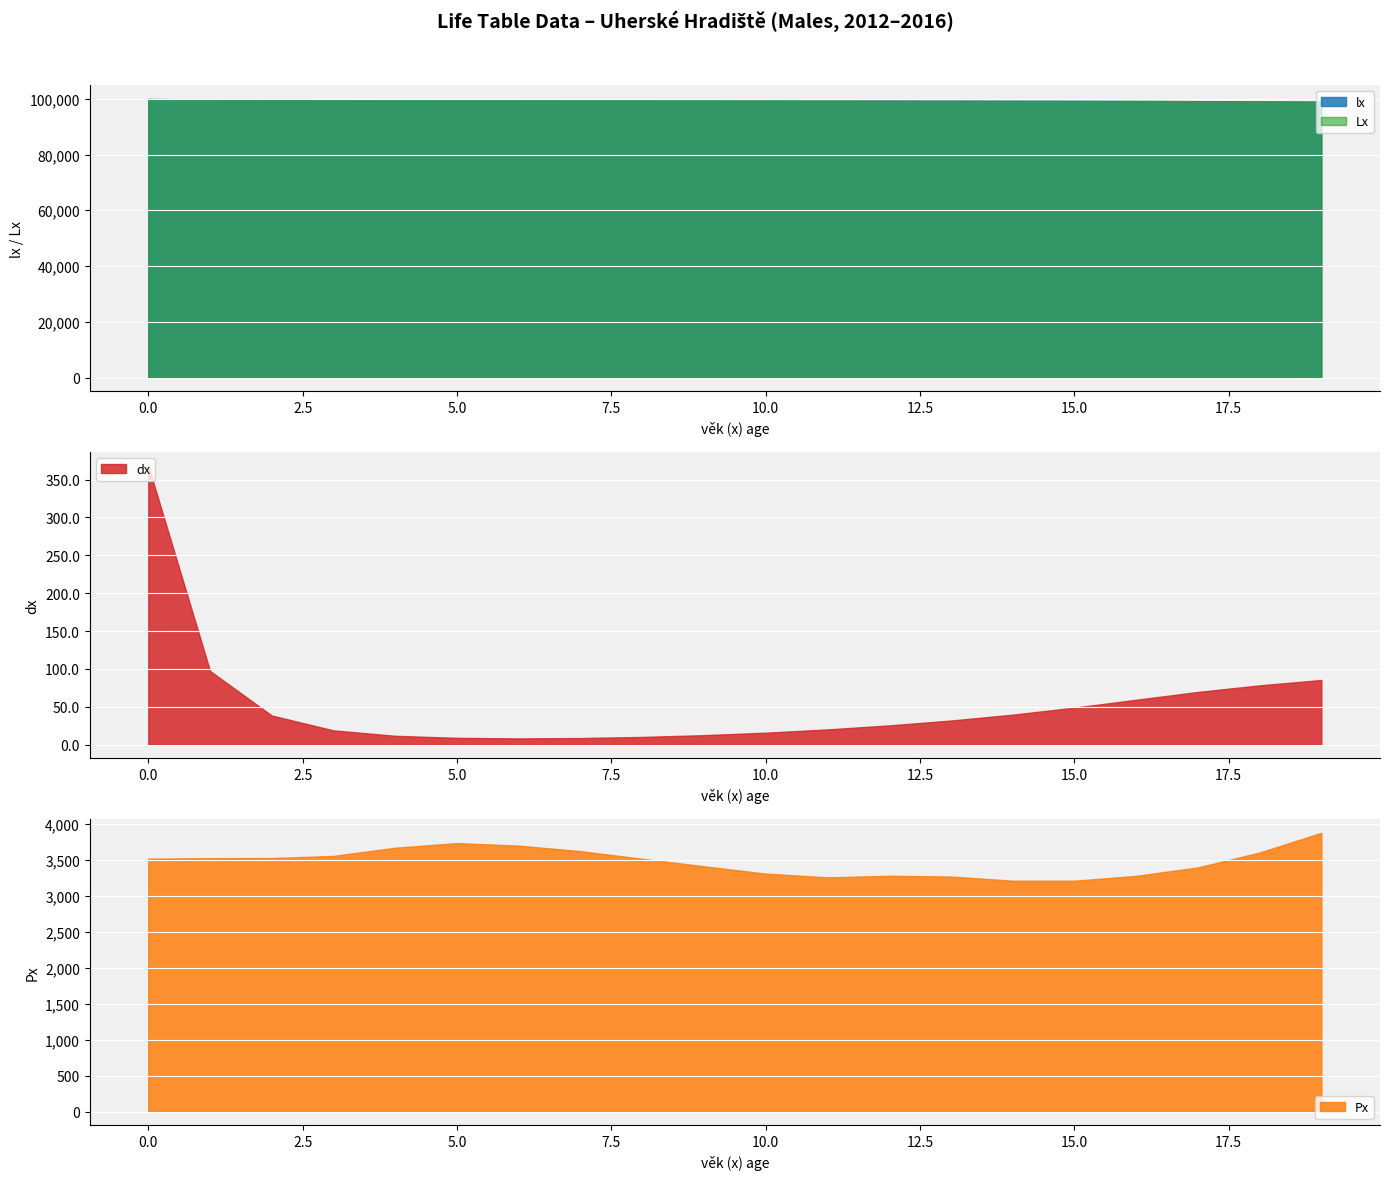

Reading left to right, what are all the values shown in this chart?

lx: 100000.0	99631.7	99534.5	99496.2	99477.5	99466.0	99457.2	99449.1	99440.6	99430.5	99418.2	99402.5	99382.6	99357.3	99325.6	99286.2	99237.4	99178.3	99108.8	99030.7
Lx: 99687.0	99583.1	99515.4	99486.9	99471.8	99461.6	99453.2	99444.8	99435.5	99424.4	99410.3	99392.5	99369.9	99341.5	99305.9	99261.8	99207.9	99143.5	99069.7	98988.0
dx: 368.3	97.2	38.3	18.7	11.5	8.8	8.1	8.6	10.0	12.4	15.6	19.9	25.3	31.7	39.4	48.7	59.2	69.5	78.2	85.3
Px: 3519.0	3525.0	3527.0	3557.0	3671.0	3735.0	3700.0	3623.0	3517.0	3413.0	3311.0	3259.0	3280.0	3270.0	3212.0	3212.0	3279.0	3397.0	3604.0	3878.0